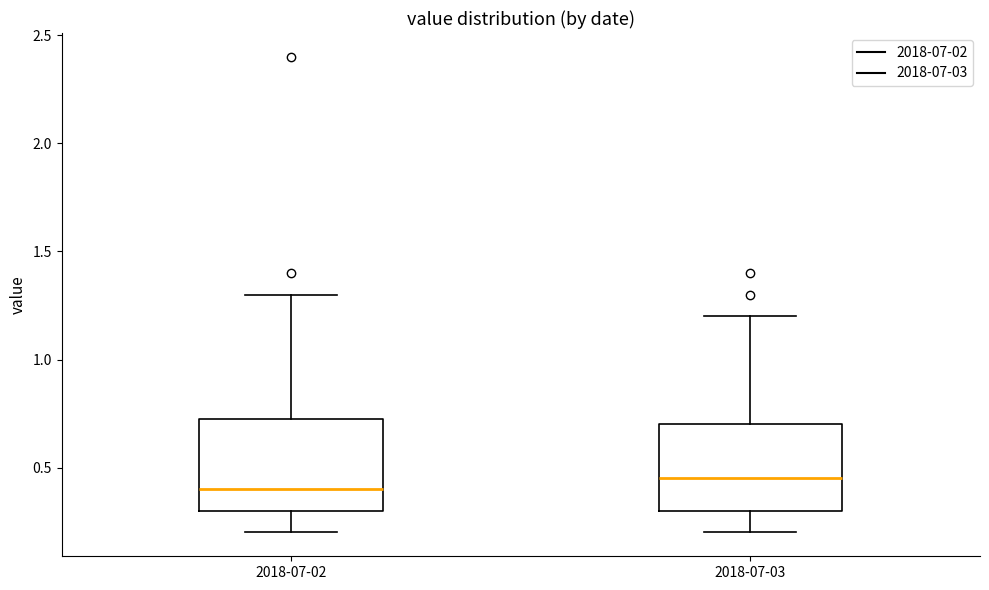

Where does the upper whisker of the box for 2018-07-03 end on the y-axis? The values are not printed on the chart, so give them approximately, as read against the axis.

1.20